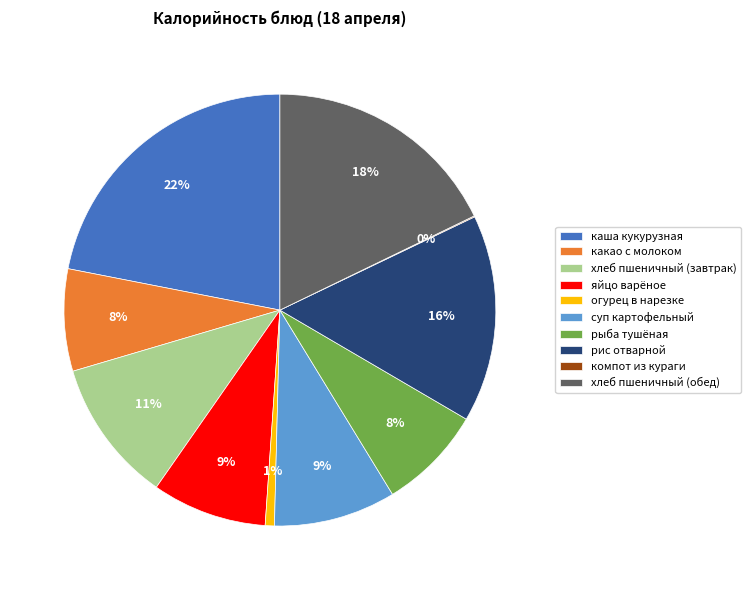

Which has a higher value, хлеб пшеничный (обед) or суп картофельный?

хлеб пшеничный (обед)